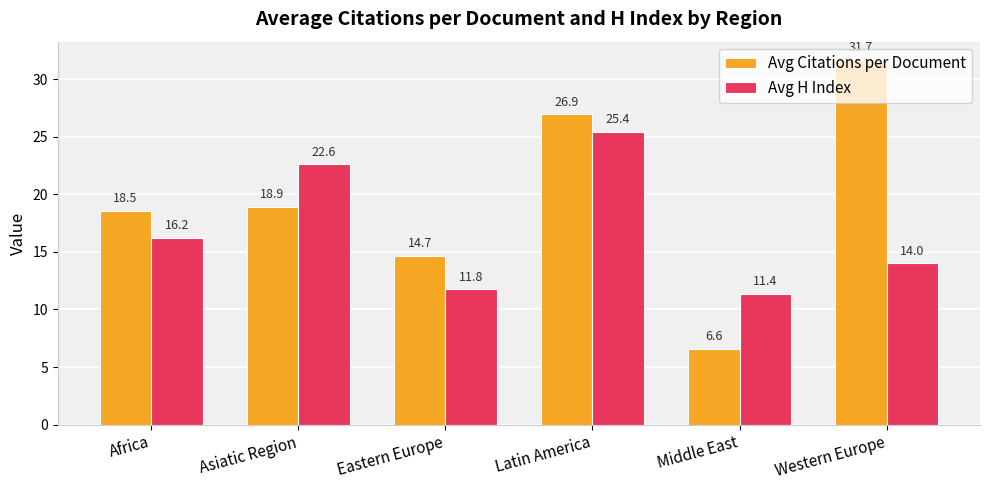

What is the difference between the Avg Citations per Document values at Western Europe and Eastern Europe?

17.0